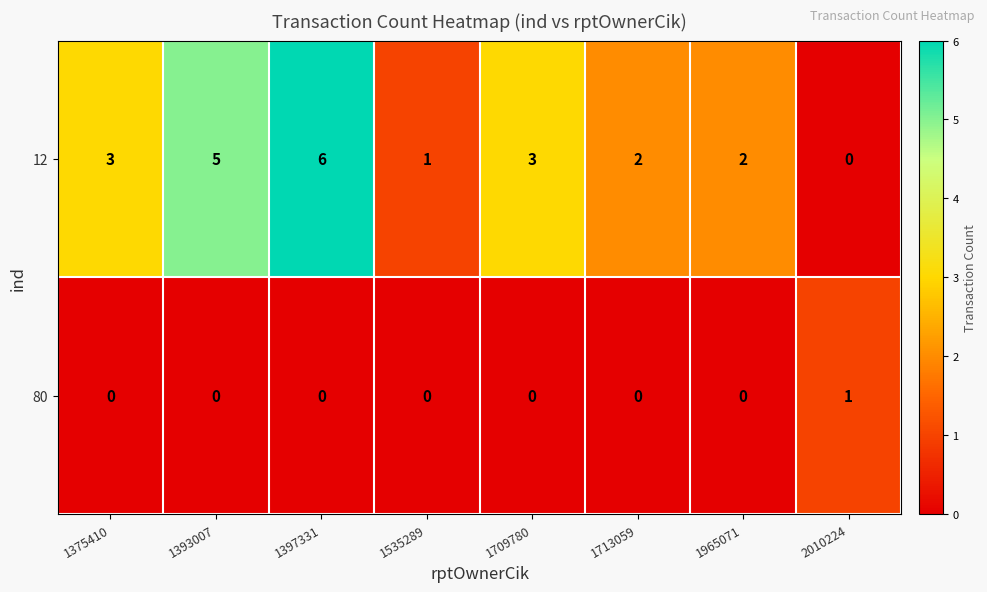

The value of 80 at 2010224 is 1. True or false?

True